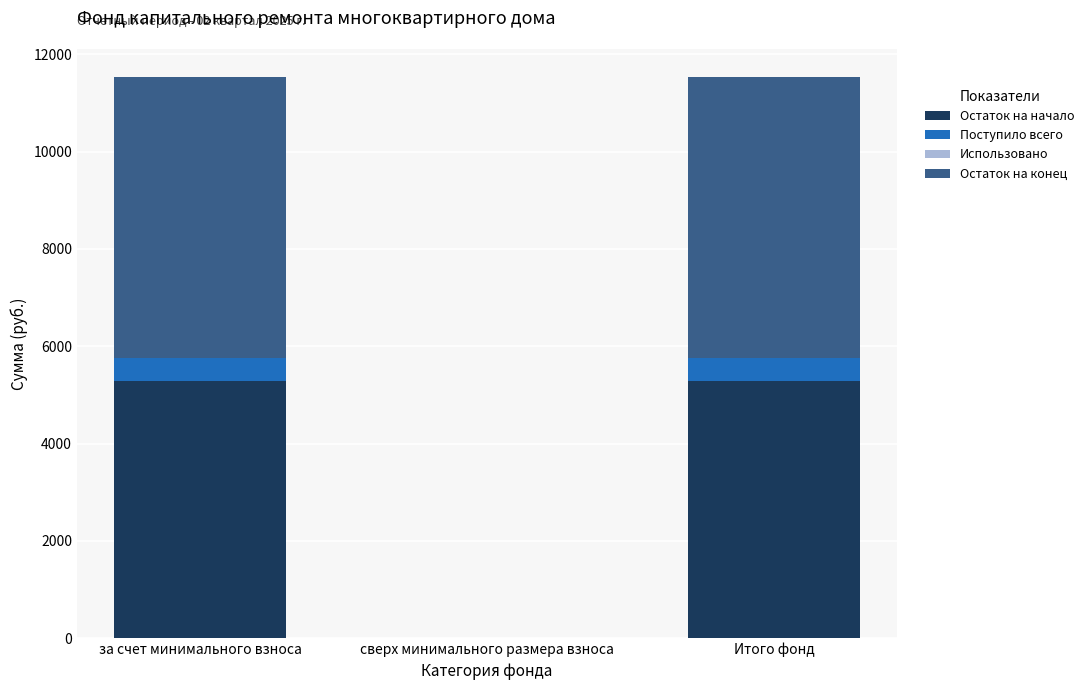

What is the sum of the Остаток на начало values at Итого фонд and сверх минимального размера взноса?

5287.2